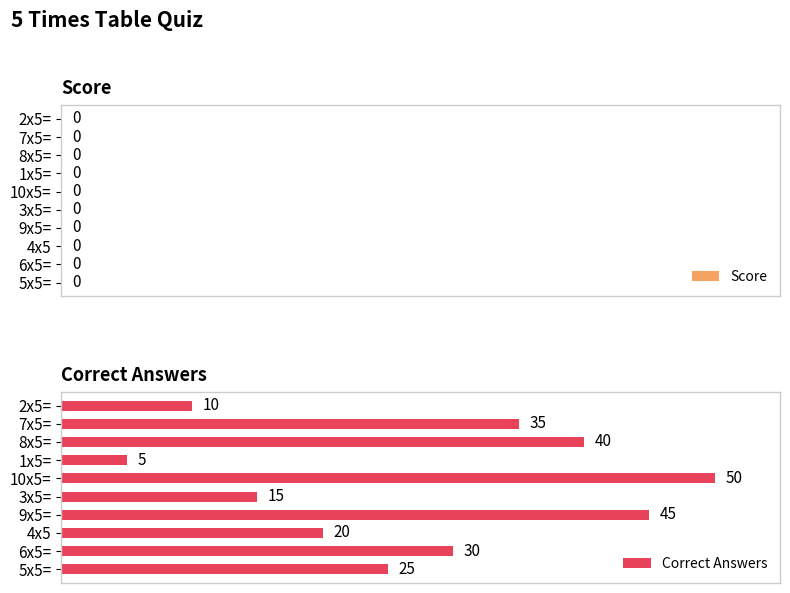

How many distinct data groups are displayed?

1